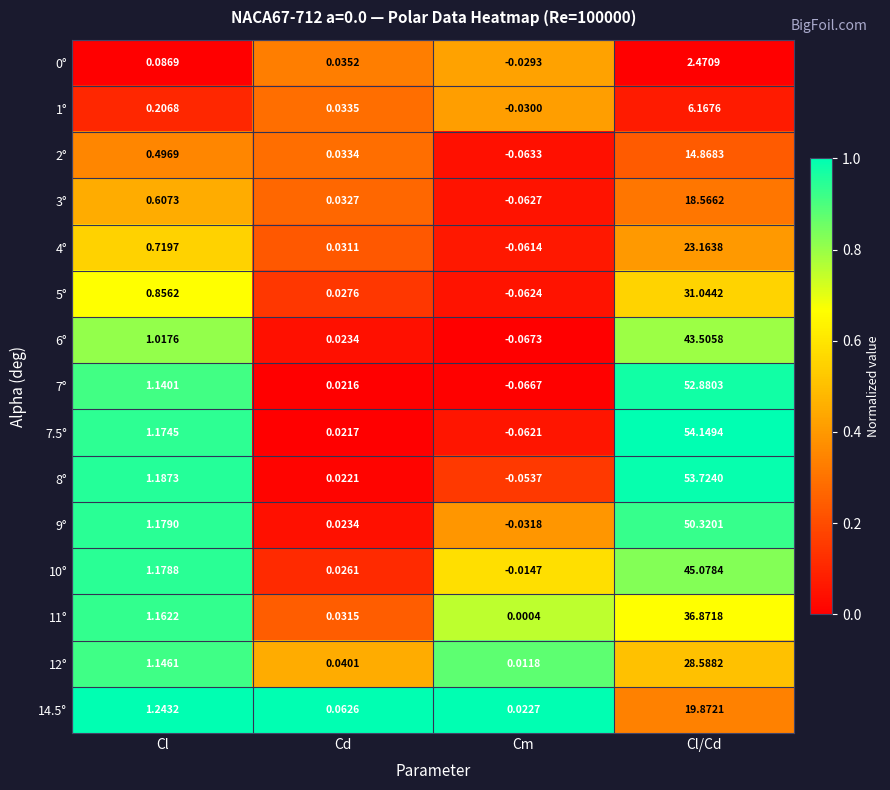

Which label corresponds to the smallest value in the chart?

Cm